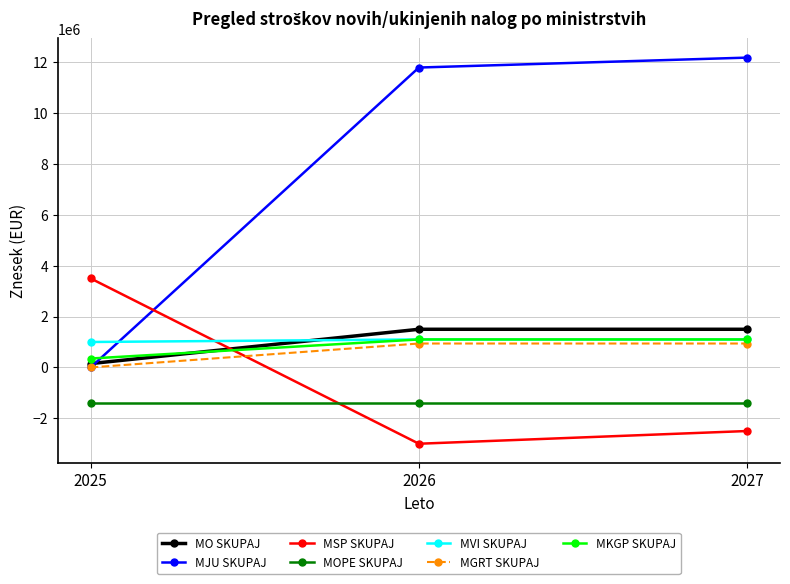

Read the MKGP SKUPAJ value at 2027.

1100000